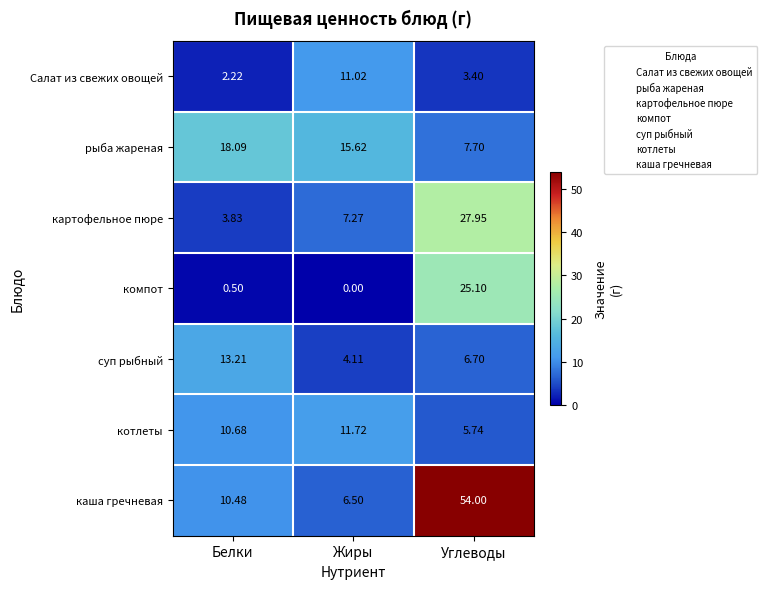

At which label does картофельное пюре first exceed 7?

Жиры